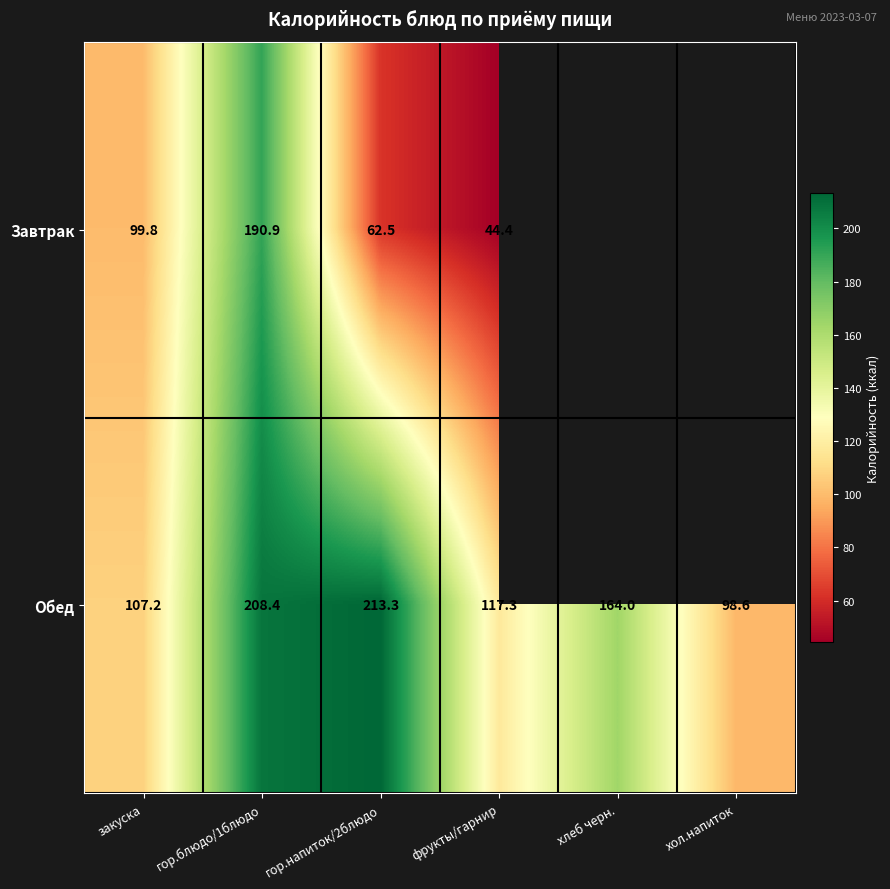

Read the Обед value at гор.напиток/2блюдо.

213.3